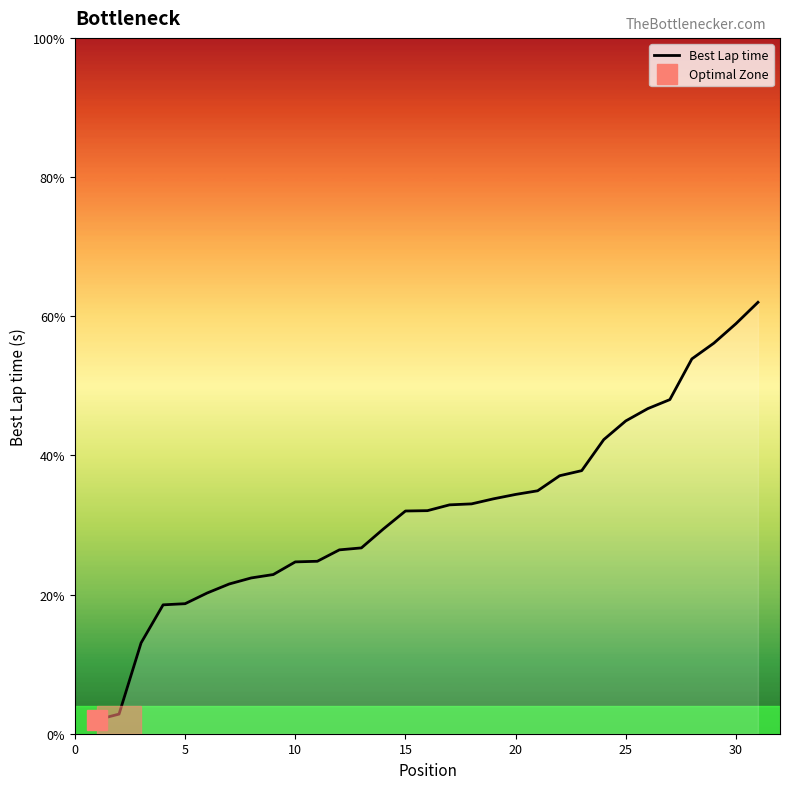

What is the minimum value for Best Lap time?

2.0